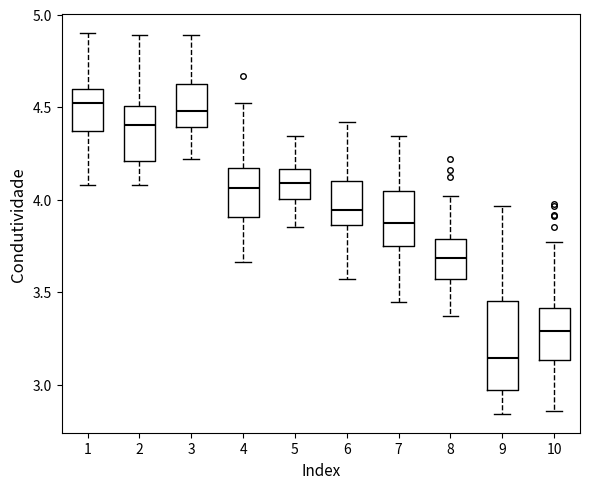

Reading left to right, read every box against the y-axis: the position of its median line, the range the box covers, and the ends of its whiskers. The values are not printed on the chart, so give them approximately, as read against the axis.

1: median 4.50, box 4.35 to 4.60, whiskers 4.10 to 4.90
2: median 4.40, box 4.20 to 4.50, whiskers 4.10 to 4.90
3: median 4.50, box 4.40 to 4.60, whiskers 4.20 to 4.90
4: median 4.05, box 3.90 to 4.15, whiskers 3.65 to 4.50
5: median 4.10, box 4.00 to 4.15, whiskers 3.85 to 4.35
6: median 3.95, box 3.85 to 4.10, whiskers 3.55 to 4.40
7: median 3.85, box 3.75 to 4.05, whiskers 3.45 to 4.35
8: median 3.70, box 3.55 to 3.80, whiskers 3.35 to 4.00
9: median 3.15, box 2.95 to 3.45, whiskers 2.85 to 3.95
10: median 3.30, box 3.15 to 3.40, whiskers 2.85 to 3.75